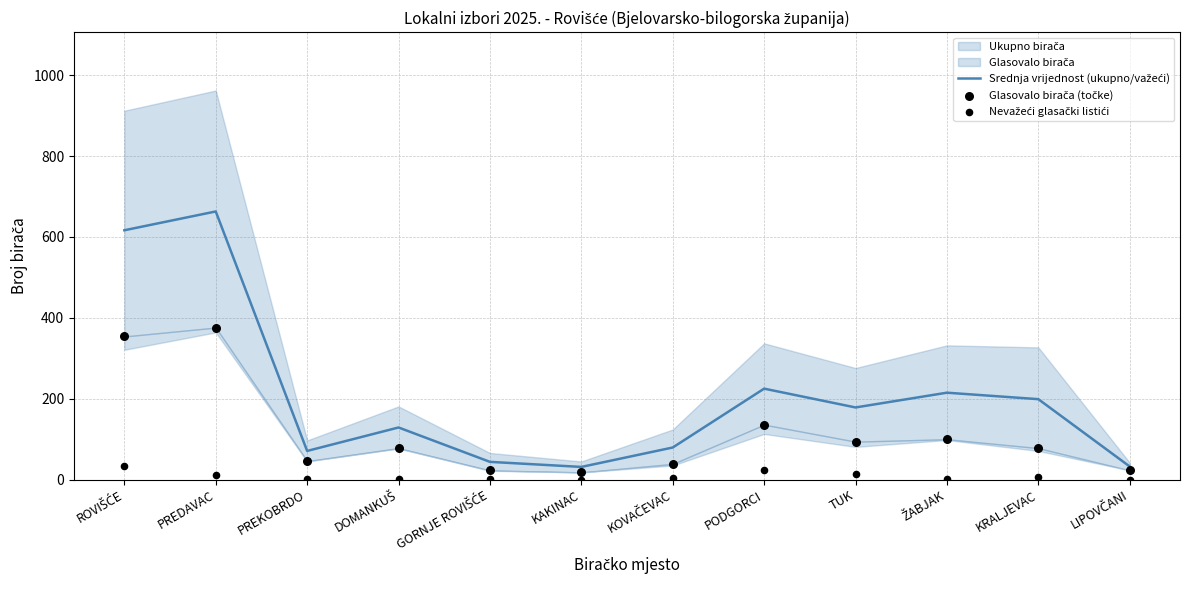

What is the total value across all series at KOVAČEVAC?

122.5